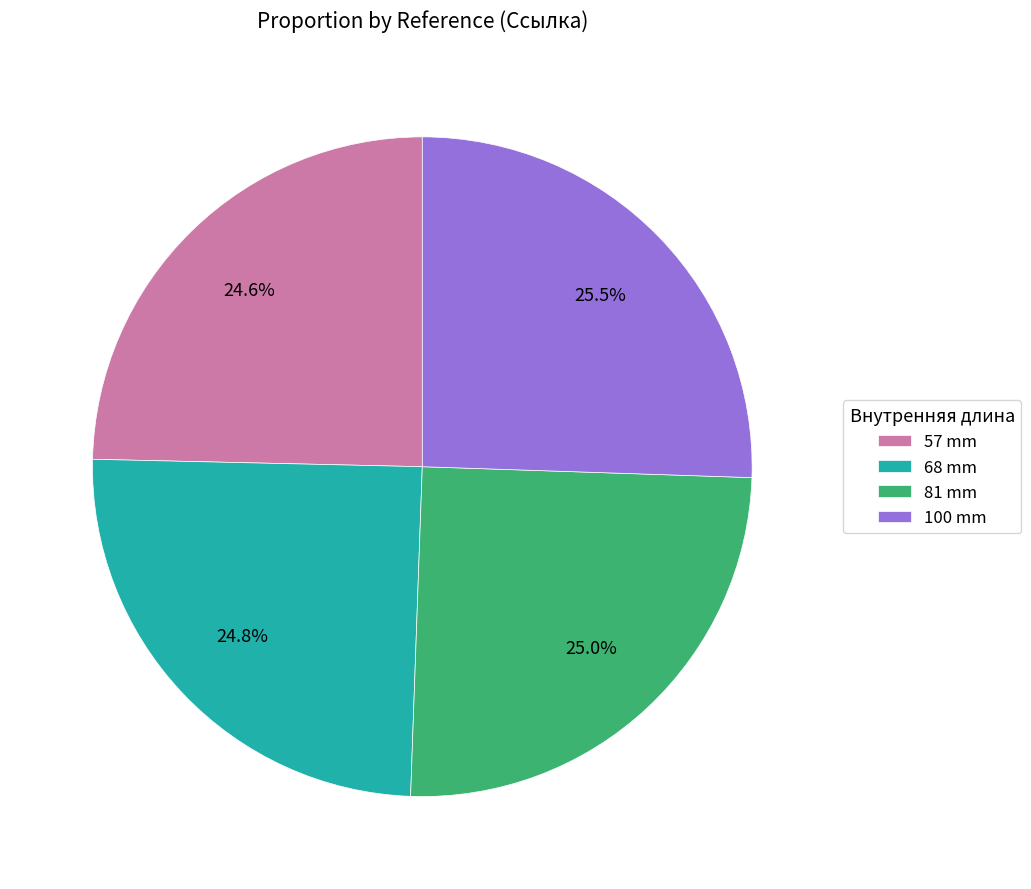

Does 57 mm account for over 50% of the chart?

No